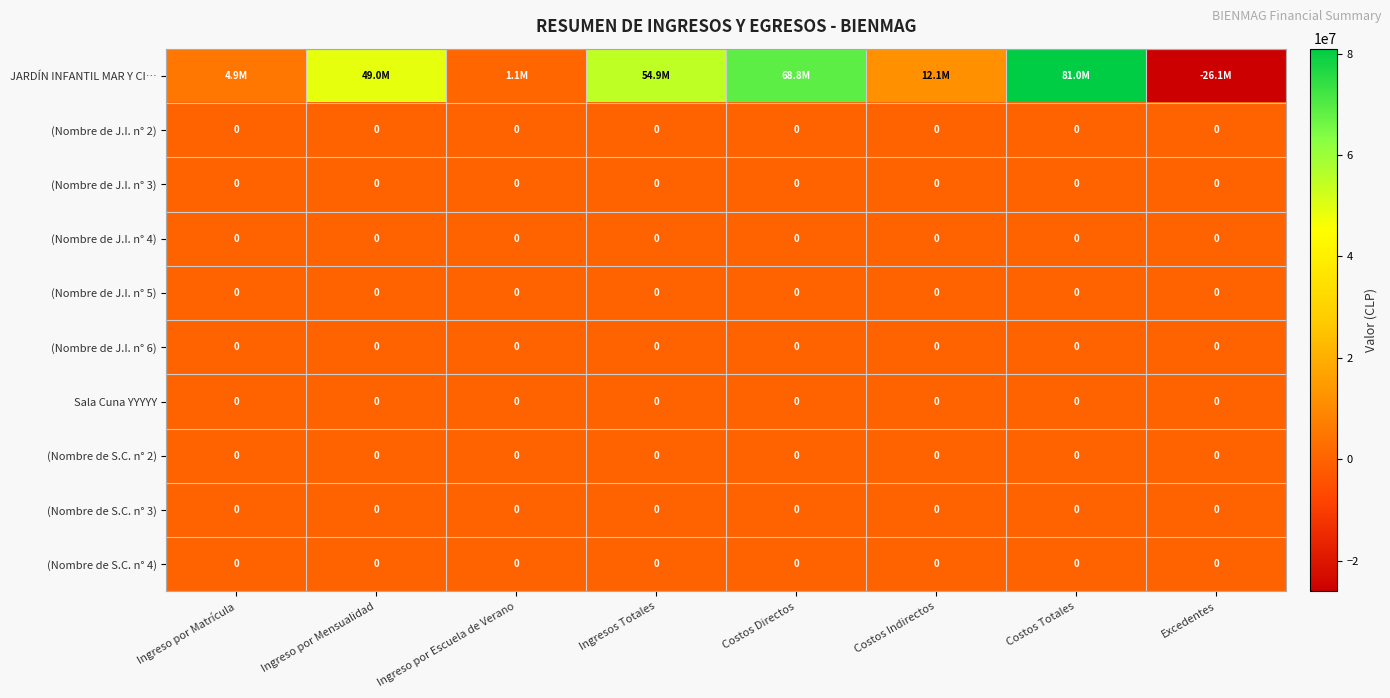

Which series changed the most between Costos Indirectos and Excedentes?

JARDÍN INFANTIL MAR Y CI…